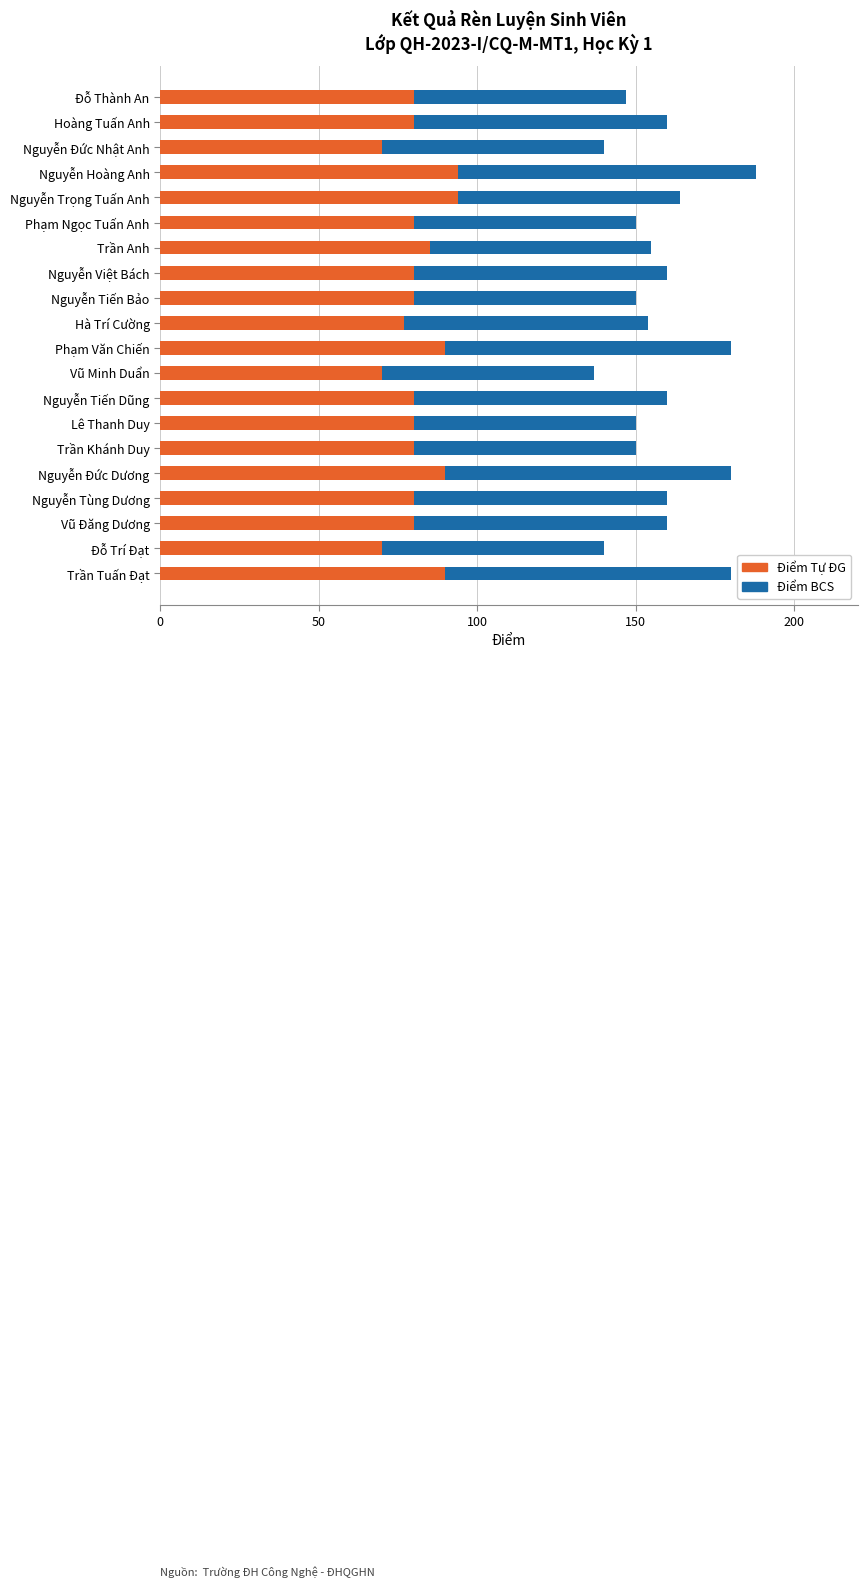

What is the total value across all series at Vũ Minh Duẩn?

137